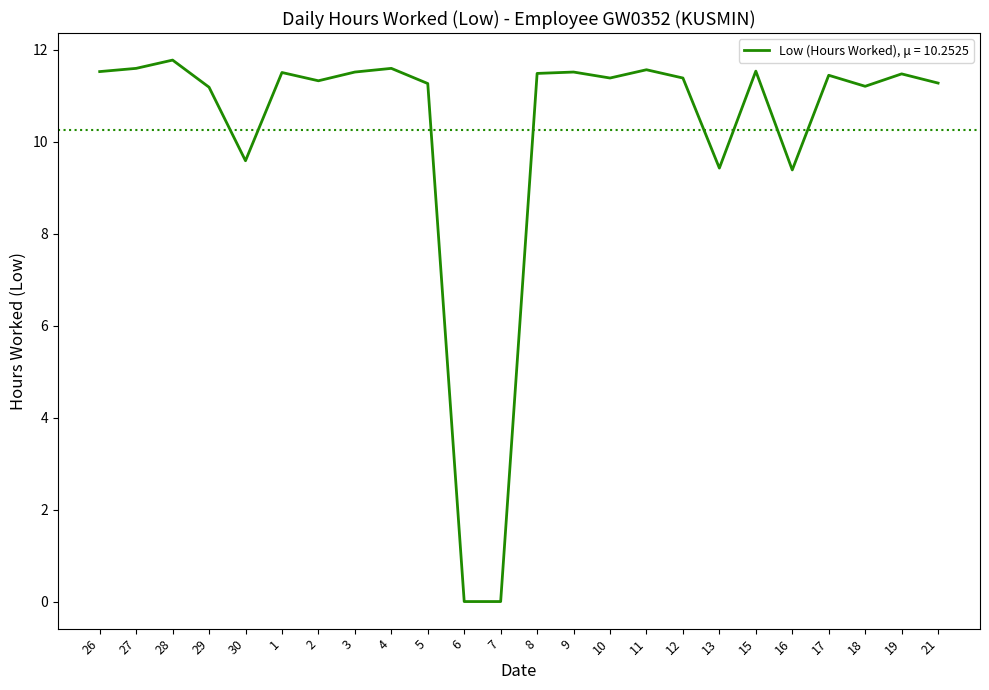

The value at 12 is 11.4. True or false?

True